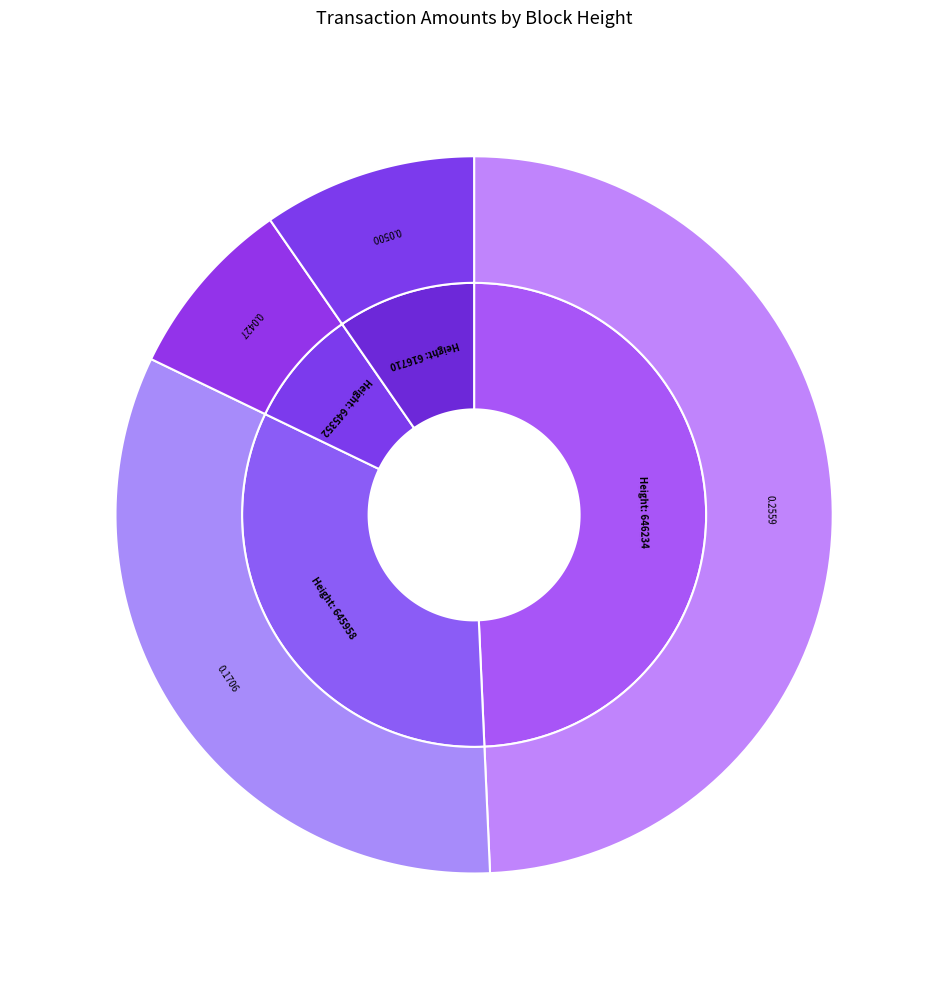

Does 646234 account for over 50% of the chart?

No